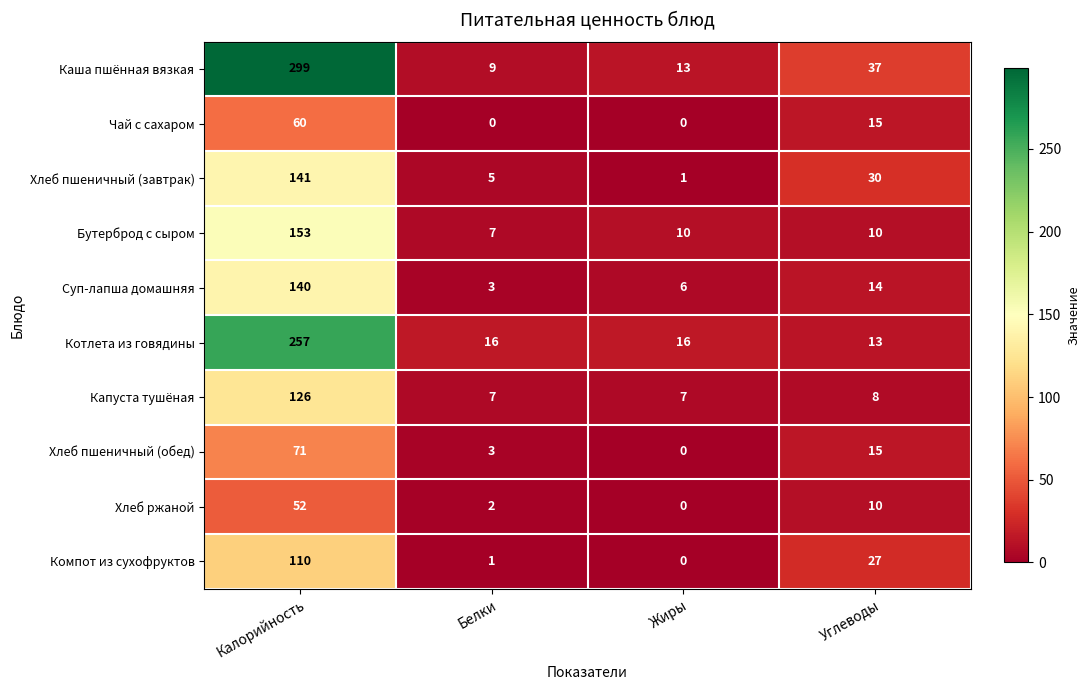

What is the average value of the Хлеб ржаной series?

16